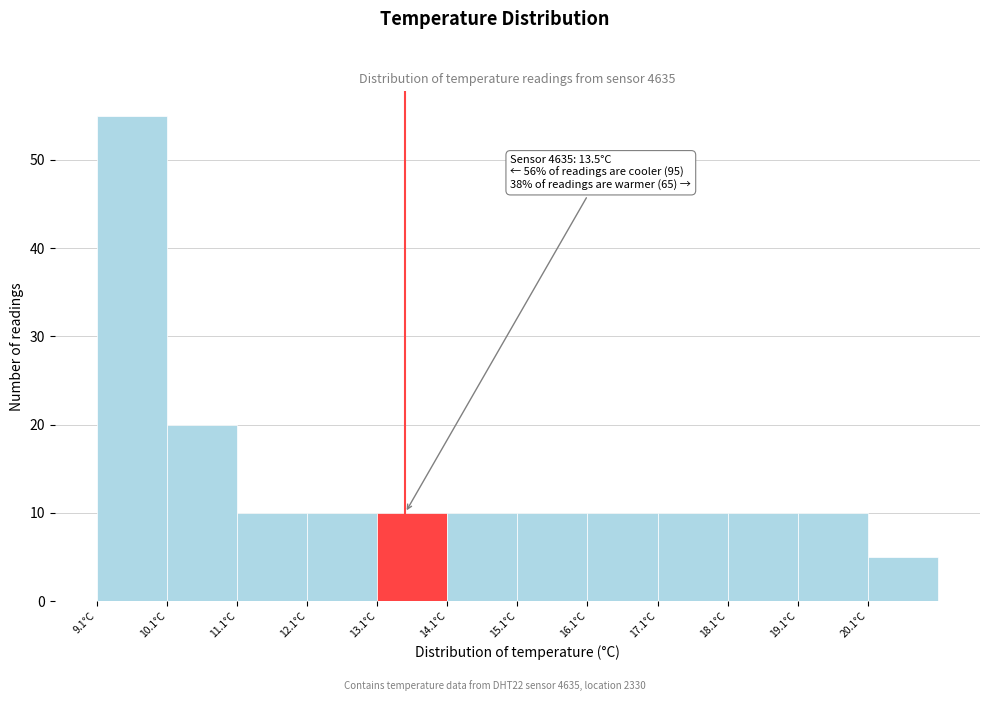

Over which range of the x-axis is the bar tallest?

9.1 to 10.1